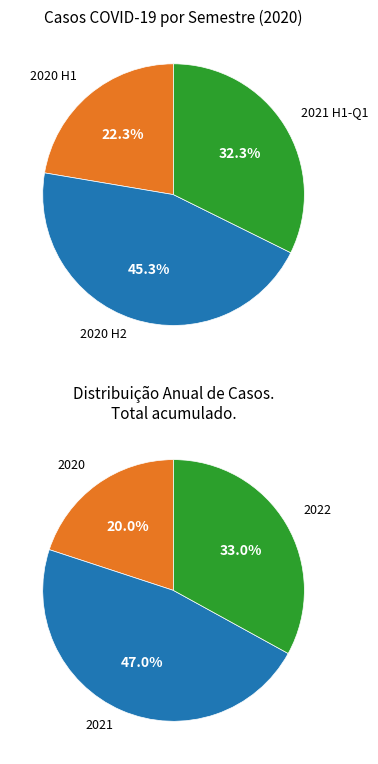

Does any single category account for the majority?

No